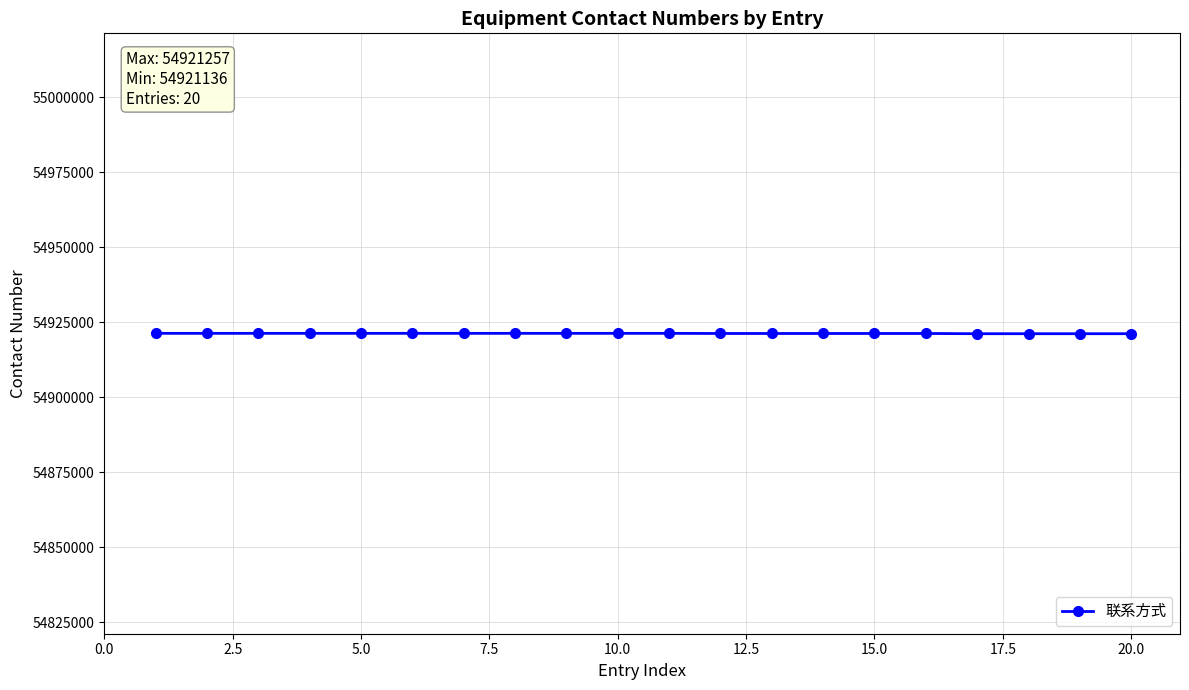

What is the maximum value shown in the chart?

54921257